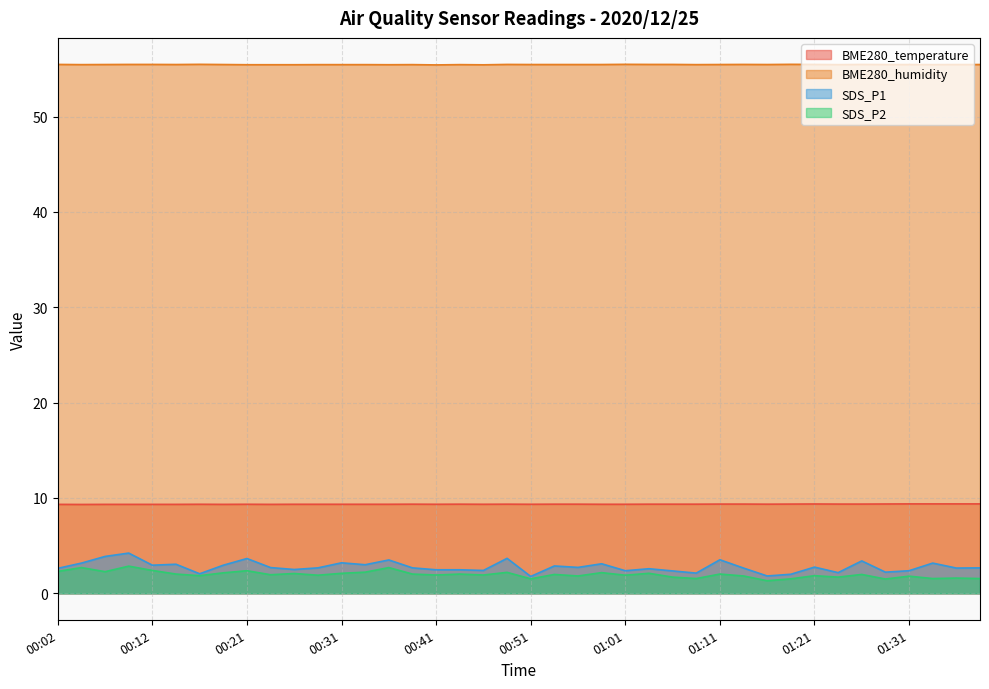

What position from the right is 00:14?

35